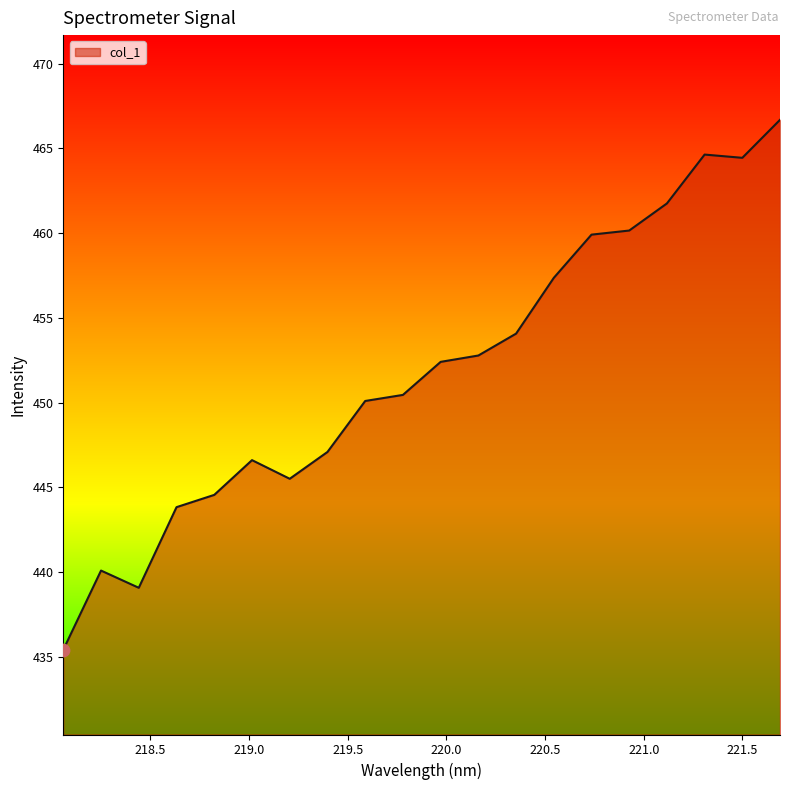

What is the smallest value displayed?

435.4